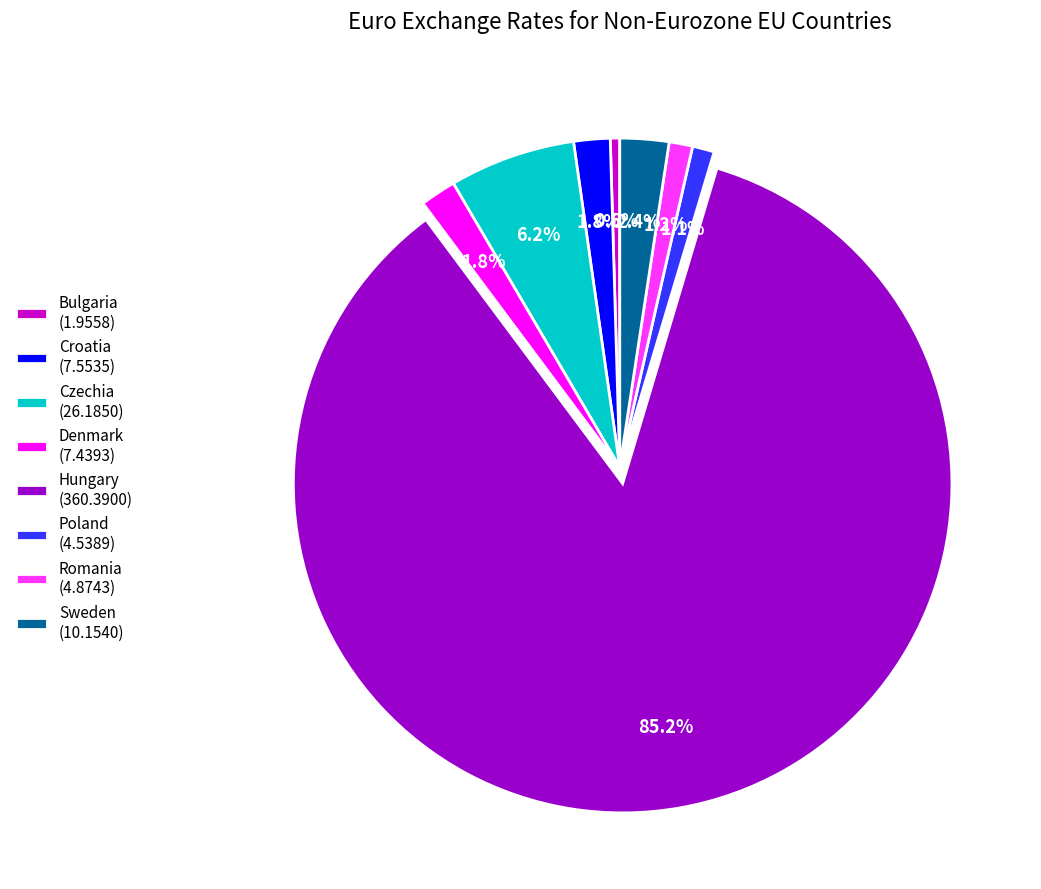

How many slices are in this pie chart?

8